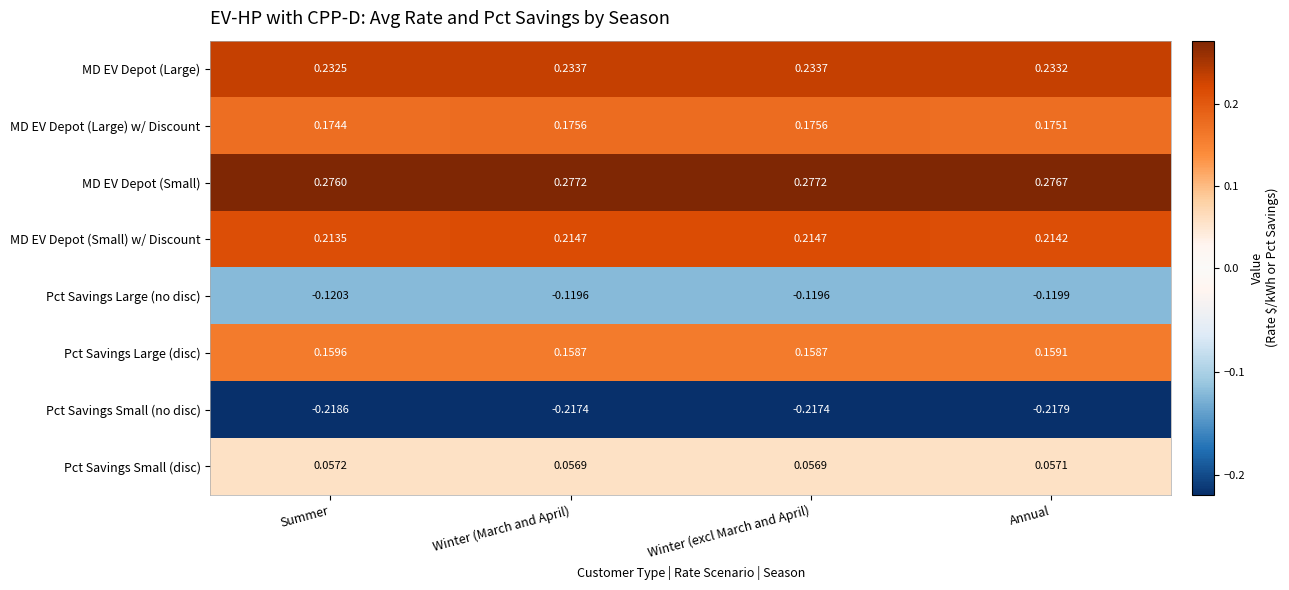

Which series has the largest total across all categories?

MD EV Depot (Small)